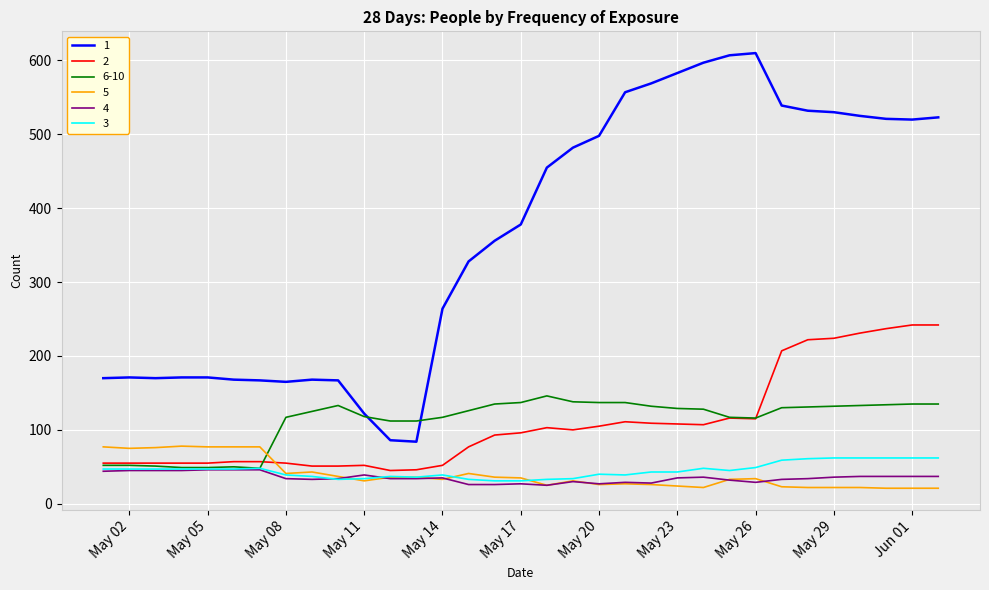

What is the maximum value shown in the chart?

610